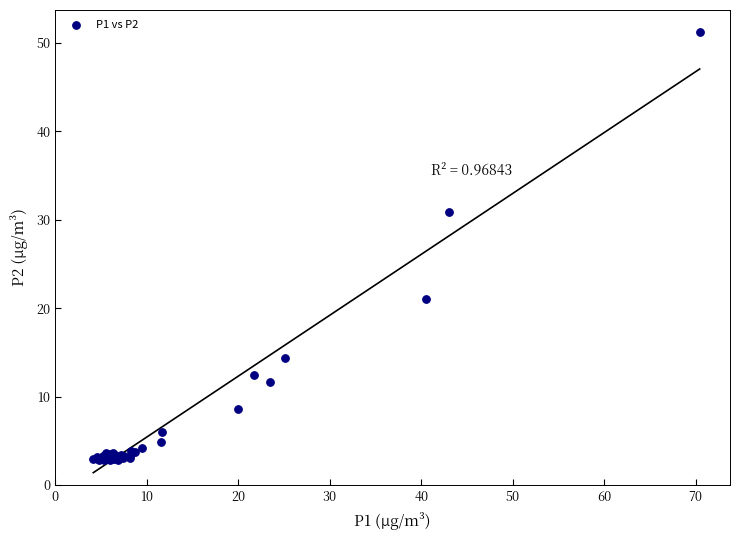

What Y value in the scatter plot is closest to 27?

30.9